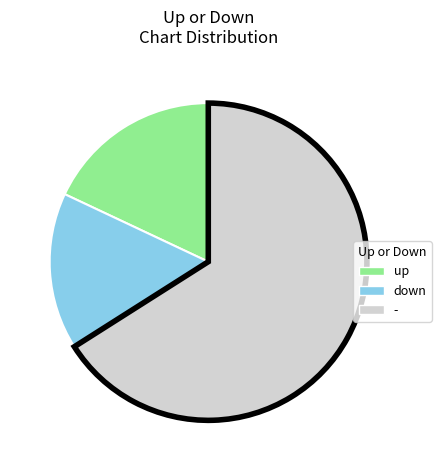

Rank the categories by value from highest to lowest.

-, up, down